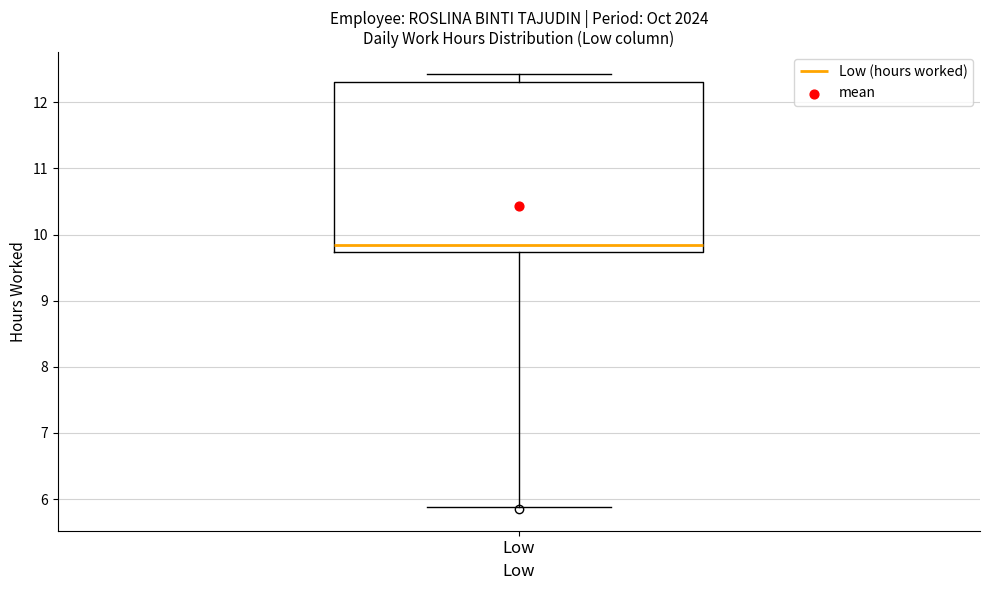

Transcribe this box plot: give where the median line is, the range the box spans, and where the two whiskers end, as read against the y-axis. The values are not printed on the chart, so give them approximately, as read against the axis.

median 9.9, box 9.7 to 12.3, whiskers 5.9 to 12.4